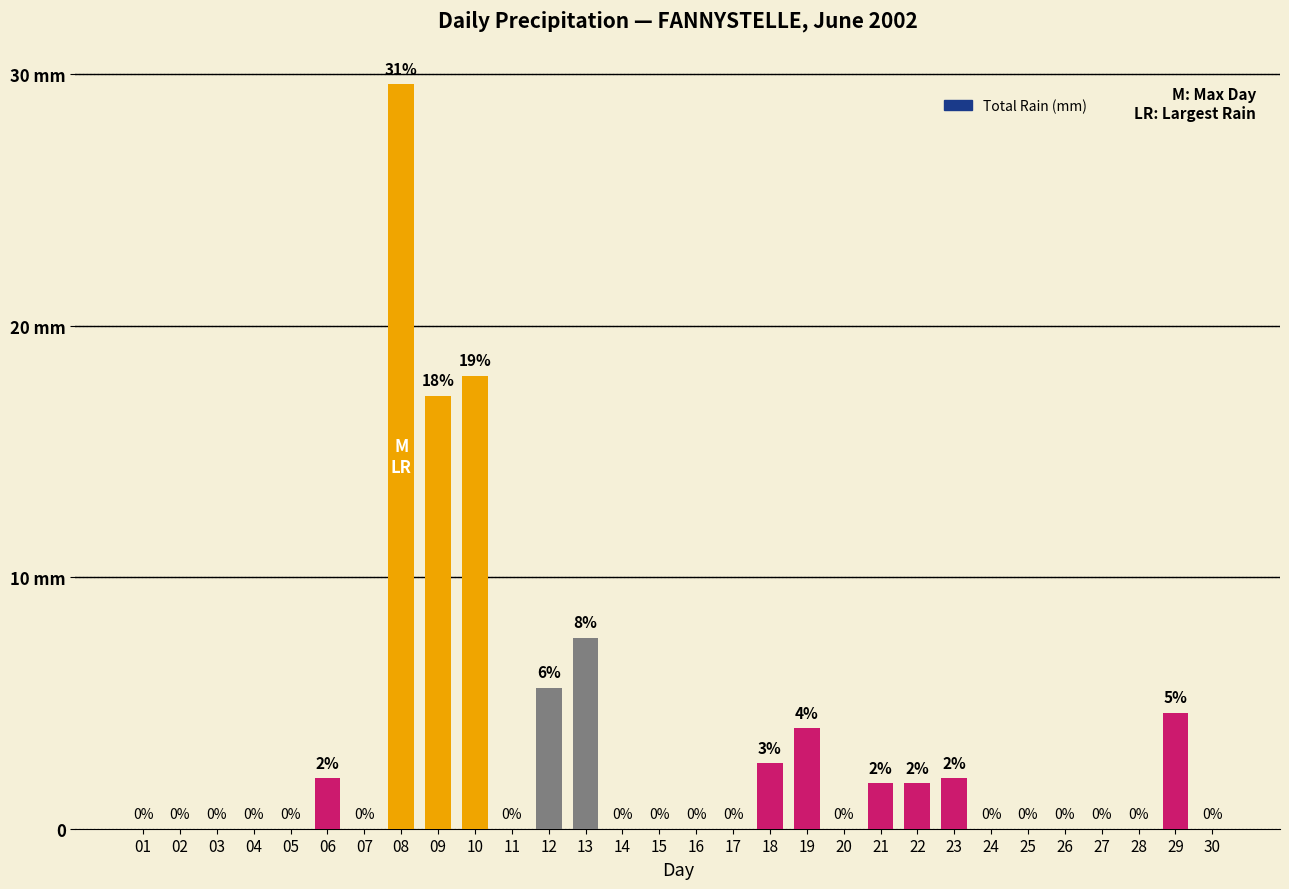

List the labels in order of value, smallest first.

01, 02, 03, 04, 05, 07, 11, 14, 15, 16, 17, 20, 24, 25, 26, 27, 28, 30, 21, 22, 06, 23, 18, 19, 29, 12, 13, 09, 10, 08